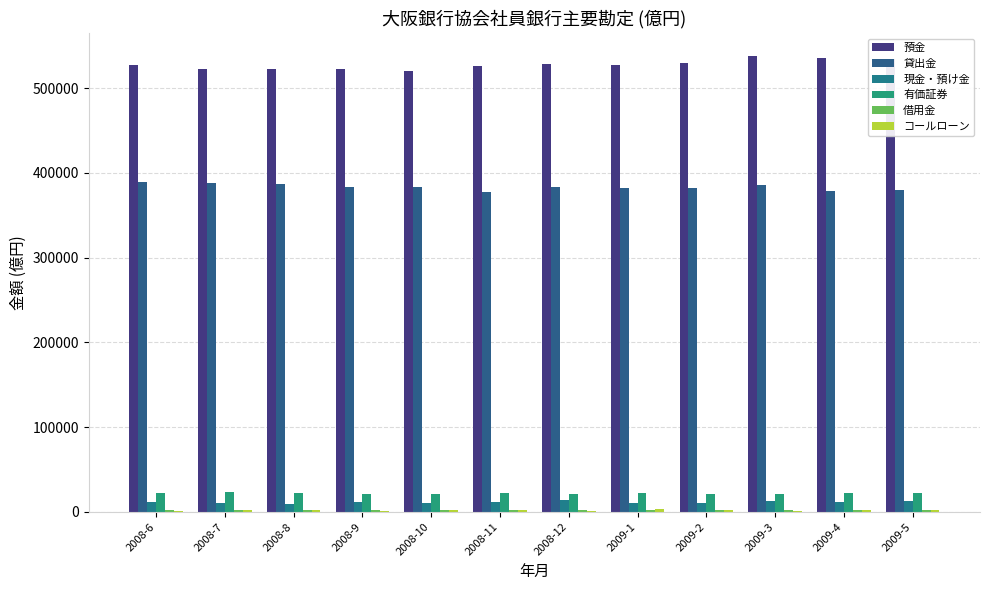

What is the value of the コールローン bar at the 5th from the left?

2202